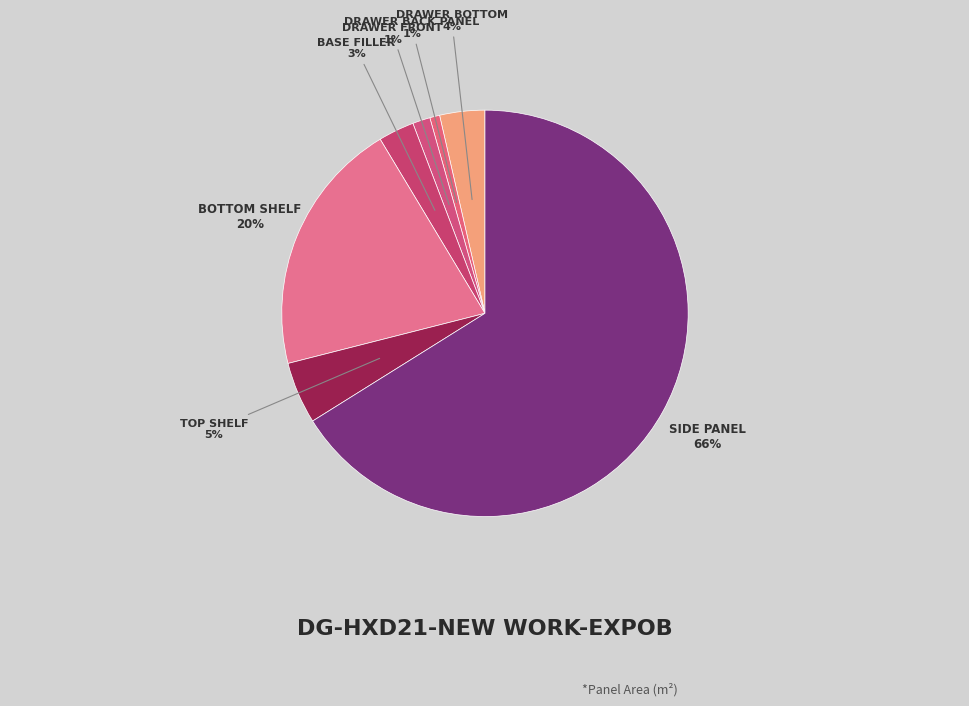

How many segments does this pie chart have?

7